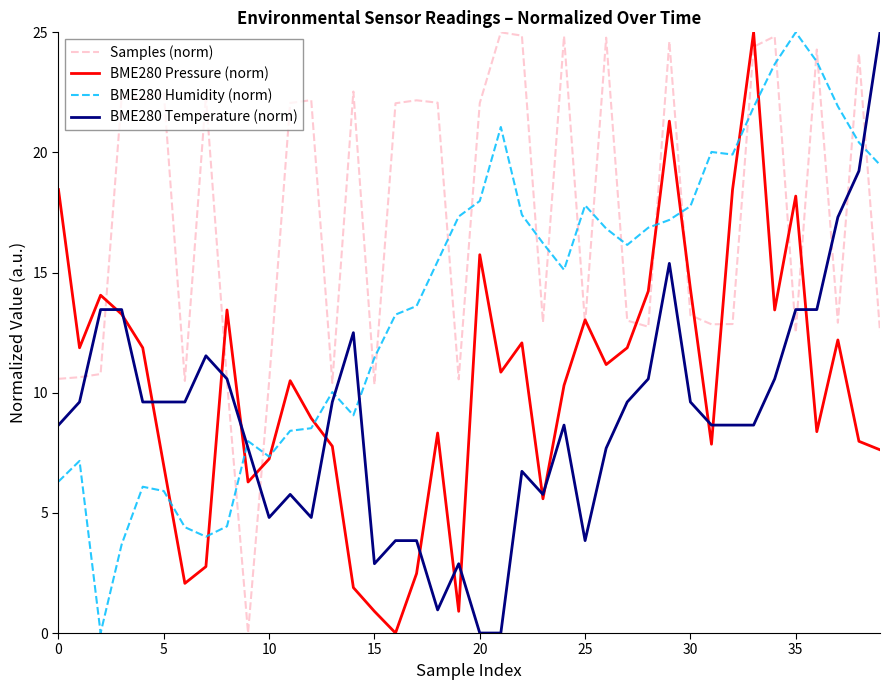

Which series has the largest total across all categories?

Samples (norm)